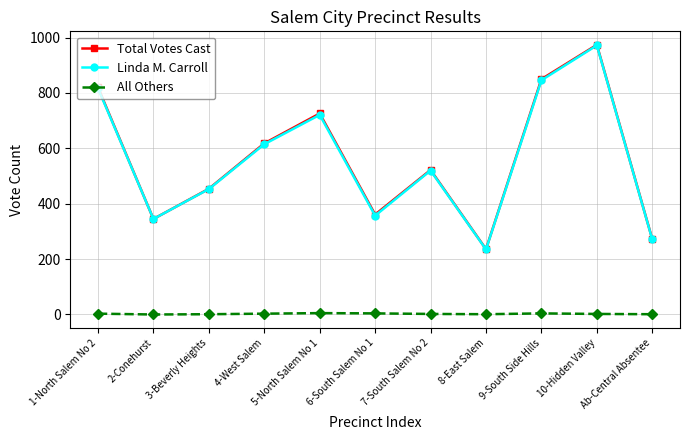

What is the maximum value for Linda M. Carroll?

972